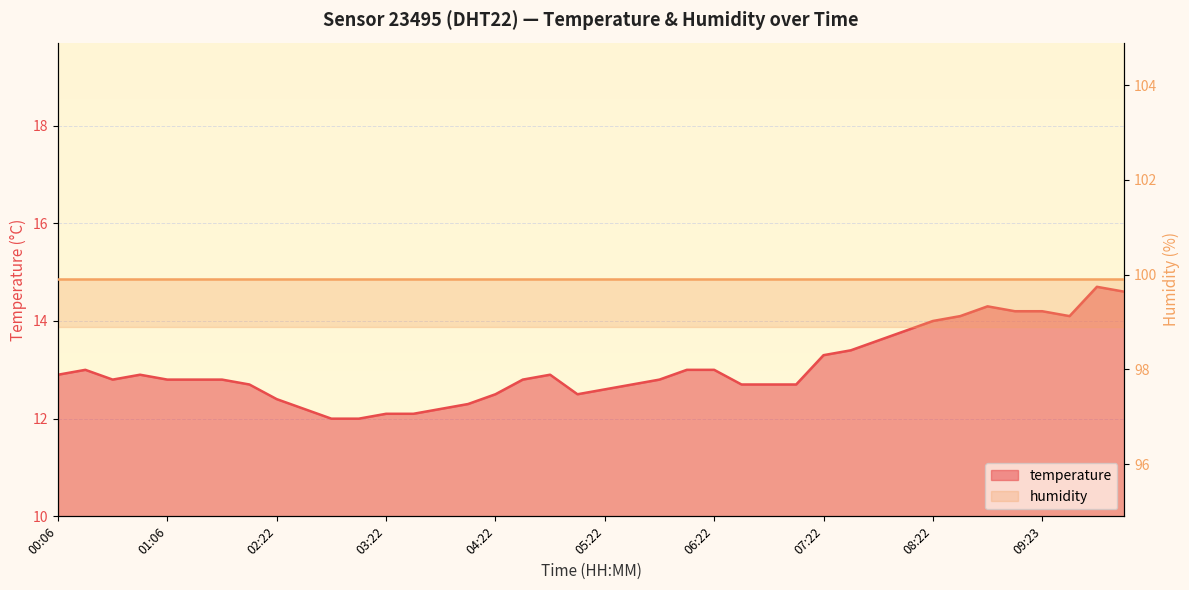

Rank the categories by value from lowest to highest.

02:52, 03:07, 03:22, 03:37, 02:37, 03:52, 04:07, 02:22, 04:22, 05:07, 05:22, 02:07, 05:37, 06:37, 06:52, 07:07, 00:36, 01:06, 01:37, 01:52, 04:37, 05:52, 00:06, 00:51, 04:52, 00:21, 06:07, 06:22, 07:22, 07:37, 07:52, 08:07, 08:22, 08:37, 09:38, 09:08, 09:23, 08:52, 10:08, 09:53